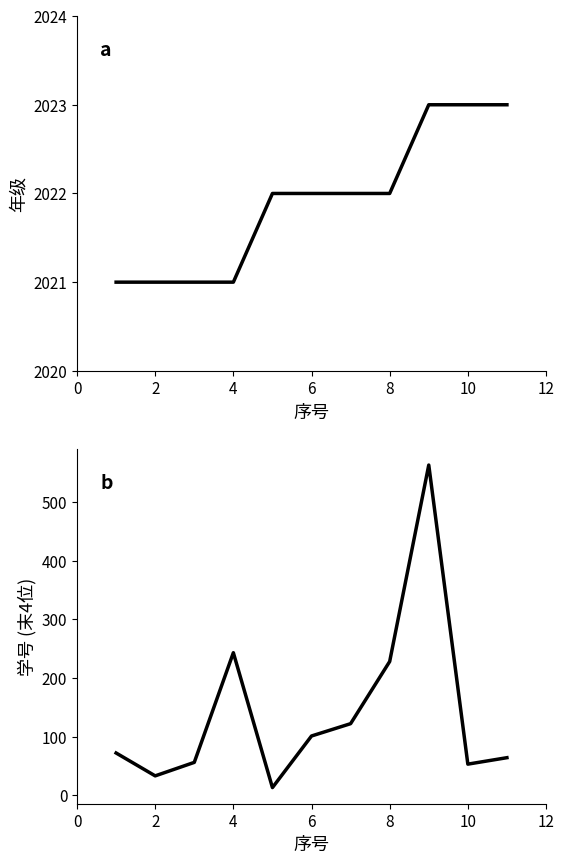

What is the value of the 学号 (末4位) point at the 7th from the left?

122